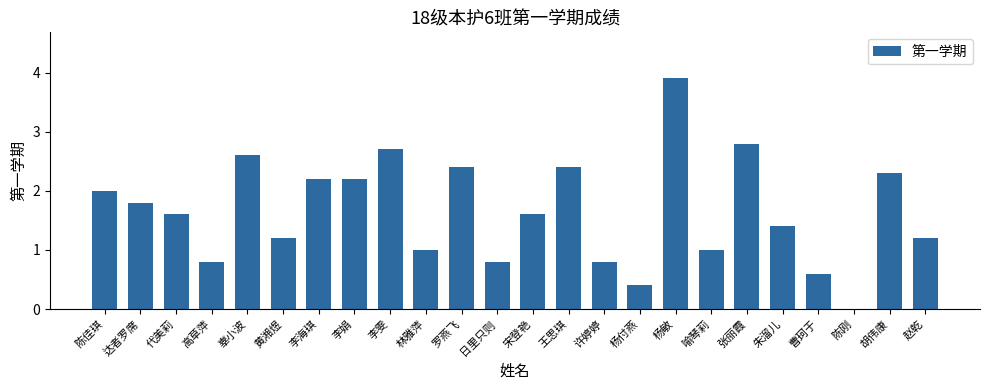

How many positive values are there?

23